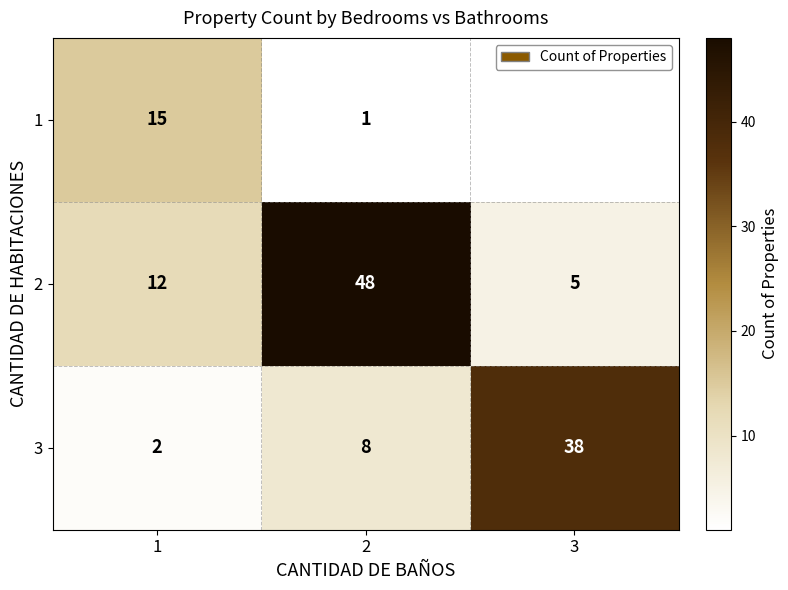

What is the average value of the 2 series?

22